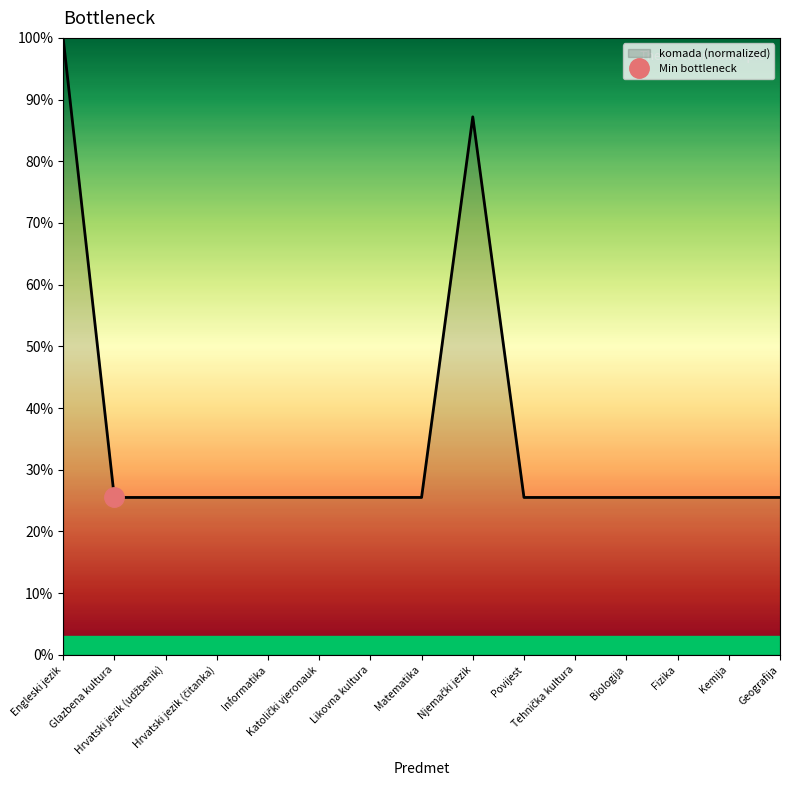

What is the difference between the second highest and second lowest values?

61.7